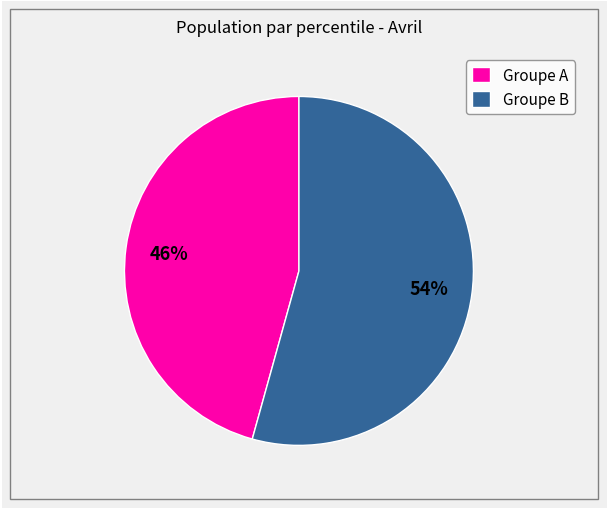

To the nearest percent, what portion does Groupe A represent?

46%